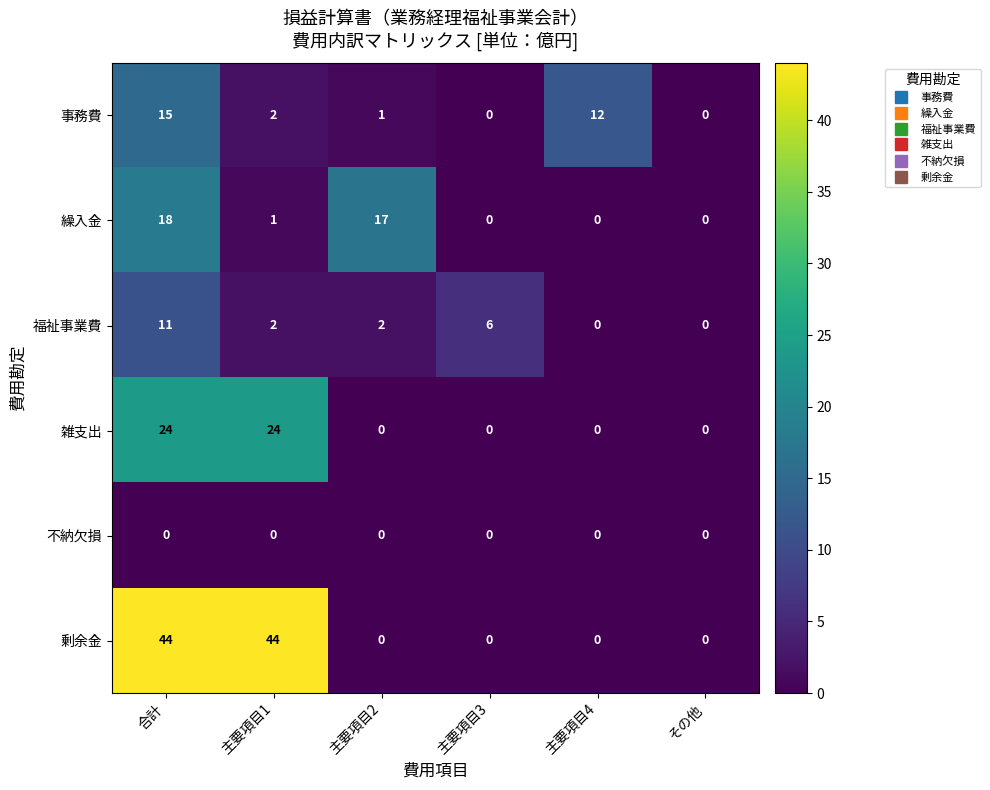

What is the sum of the 事務費 values at 主要項目1 and 主要項目4?

14